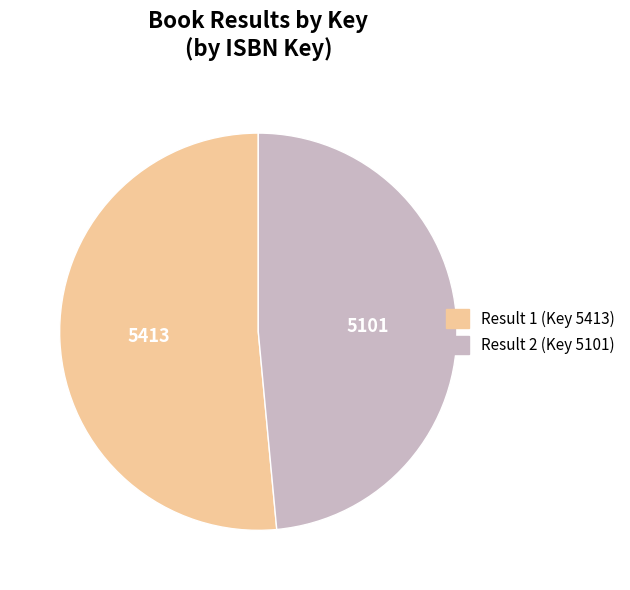

Which category has the smallest portion of the pie?

Result 2 (Key 5101)